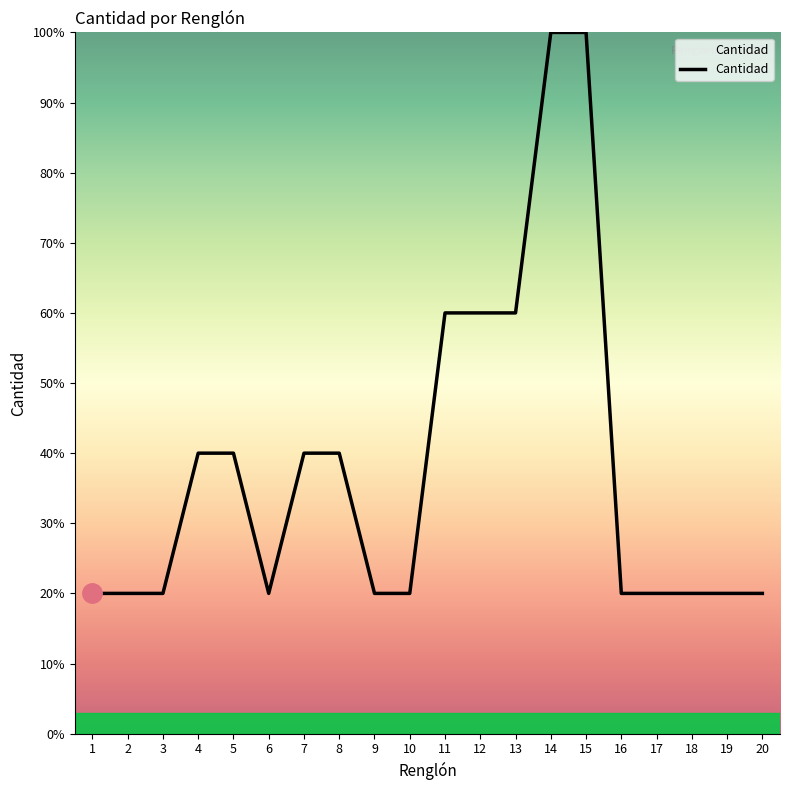

What is the minimum value shown in the chart?

20